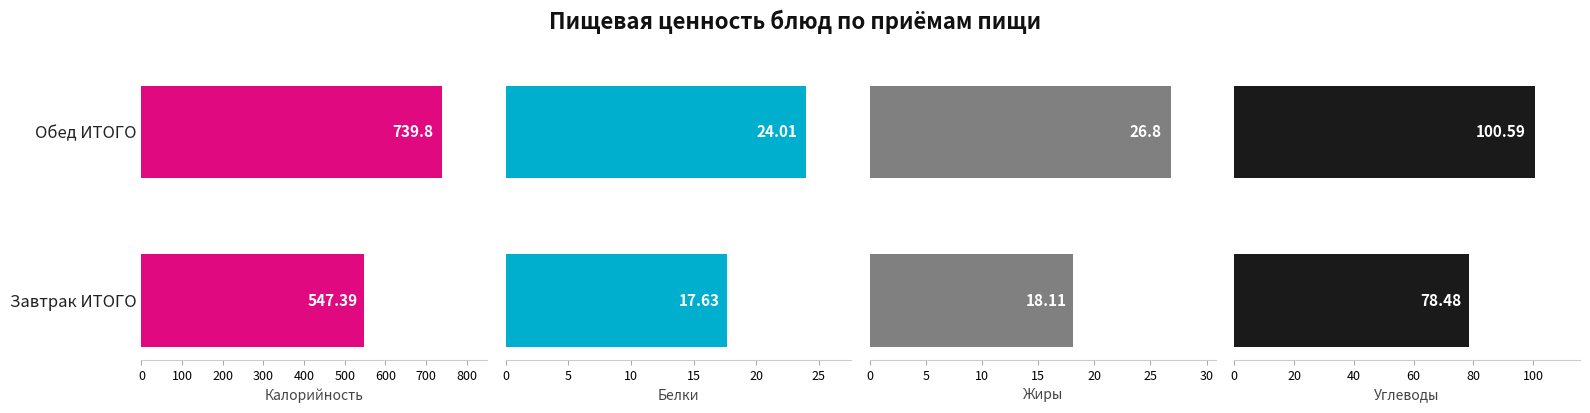

Rank the series at Обед ИТОГО from lowest to highest value.

Белки, Жиры, Углеводы, Калорийность